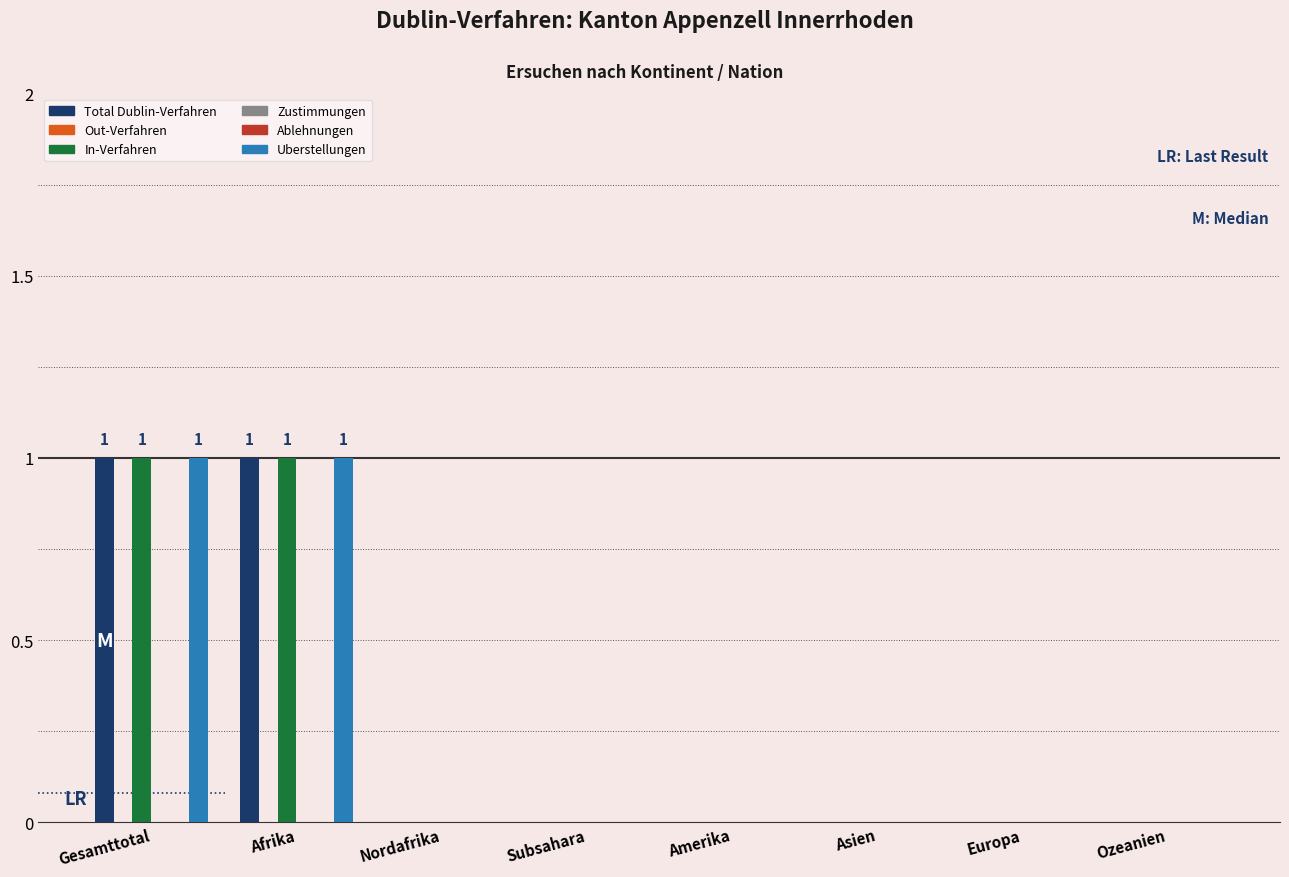

Reading left to right, extract all data points from this chart.

Total Dublin-Verfahren: 1	1	0	0	0	0	0	0
Out-Verfahren: 0	0	0	0	0	0	0	0
In-Verfahren: 1	1	0	0	0	0	0	0
Zustimmungen: 0	0	0	0	0	0	0	0
Ablehnungen: 0	0	0	0	0	0	0	0
Uberstellungen: 1	1	0	0	0	0	0	0